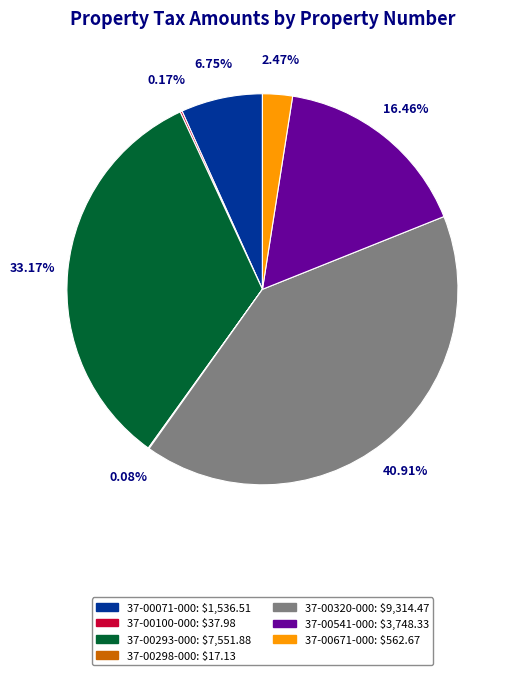

Is there any slice that represents more than half of the pie?

No